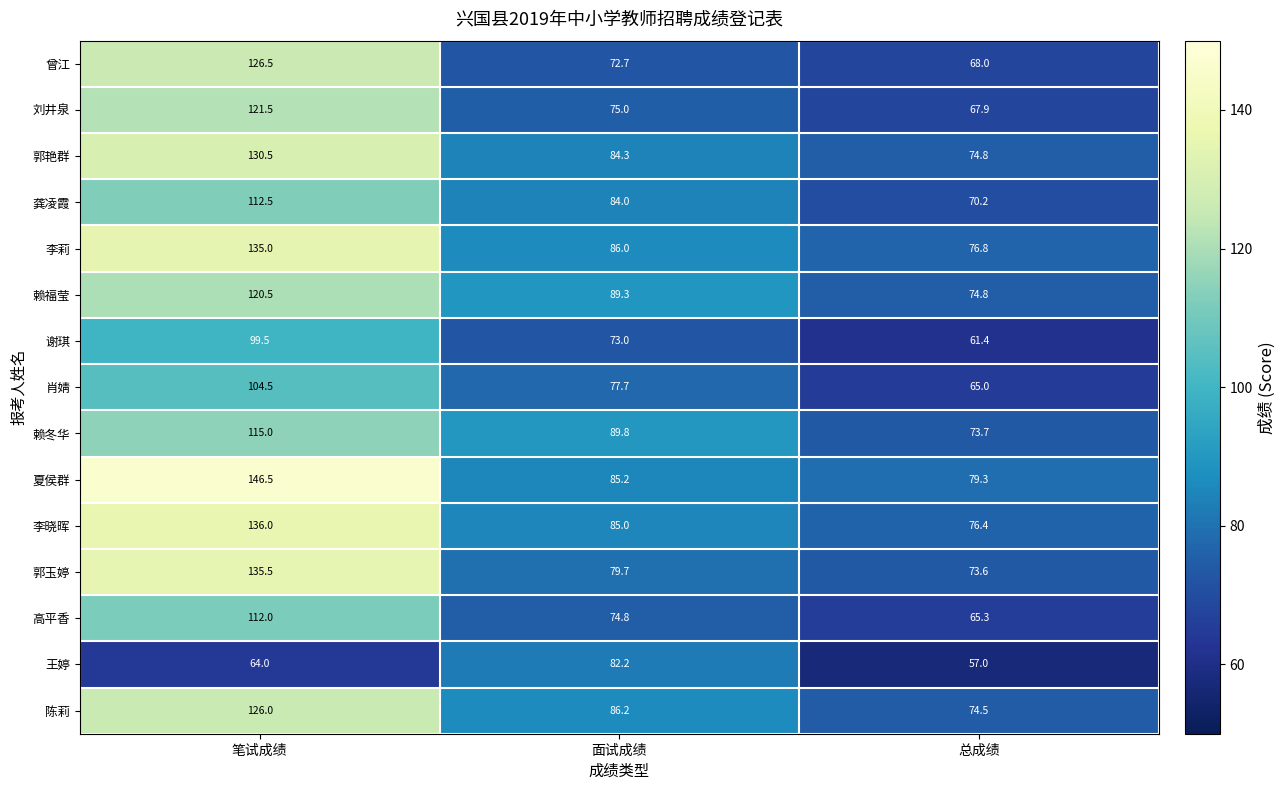

What is the minimum value shown in the chart?

57.0